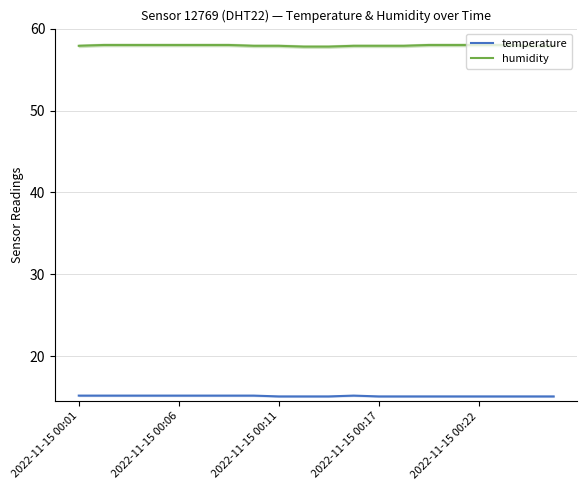

Does the chart have visible grid lines?

Yes